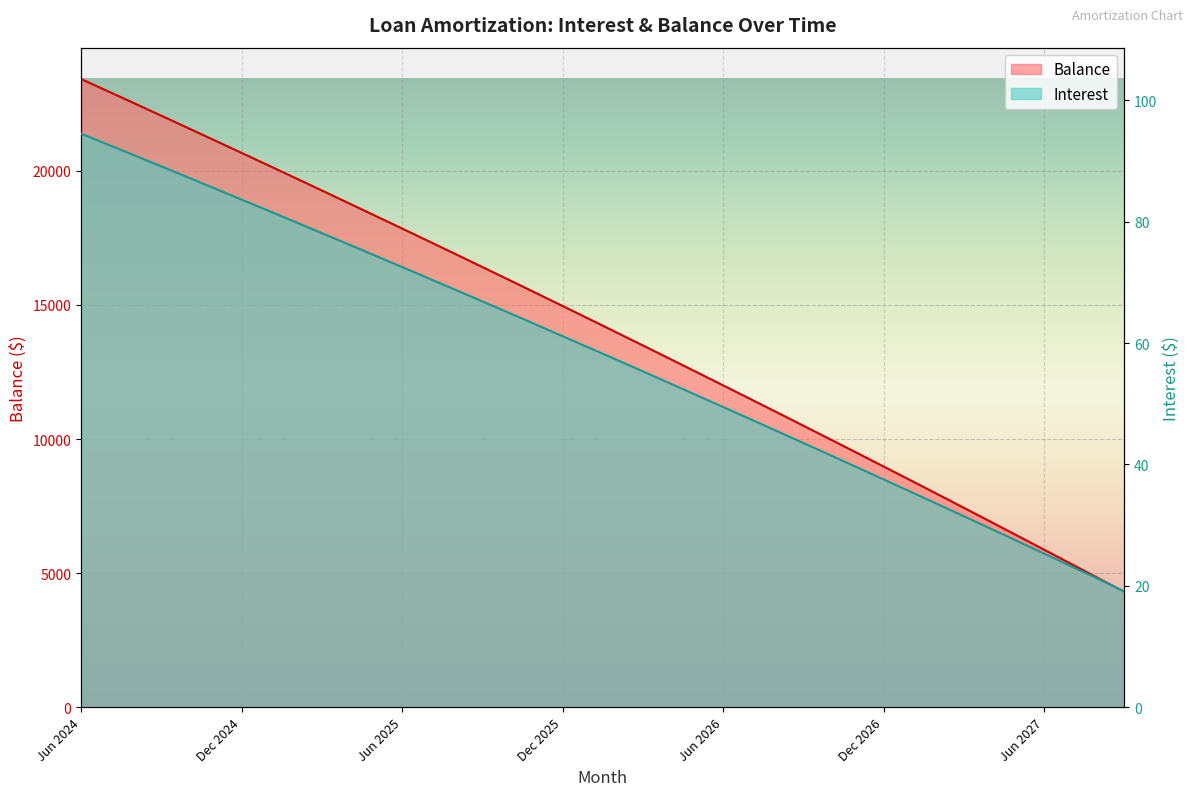

True or false: Interest has a value of 33.5 at Feb 2027.

True